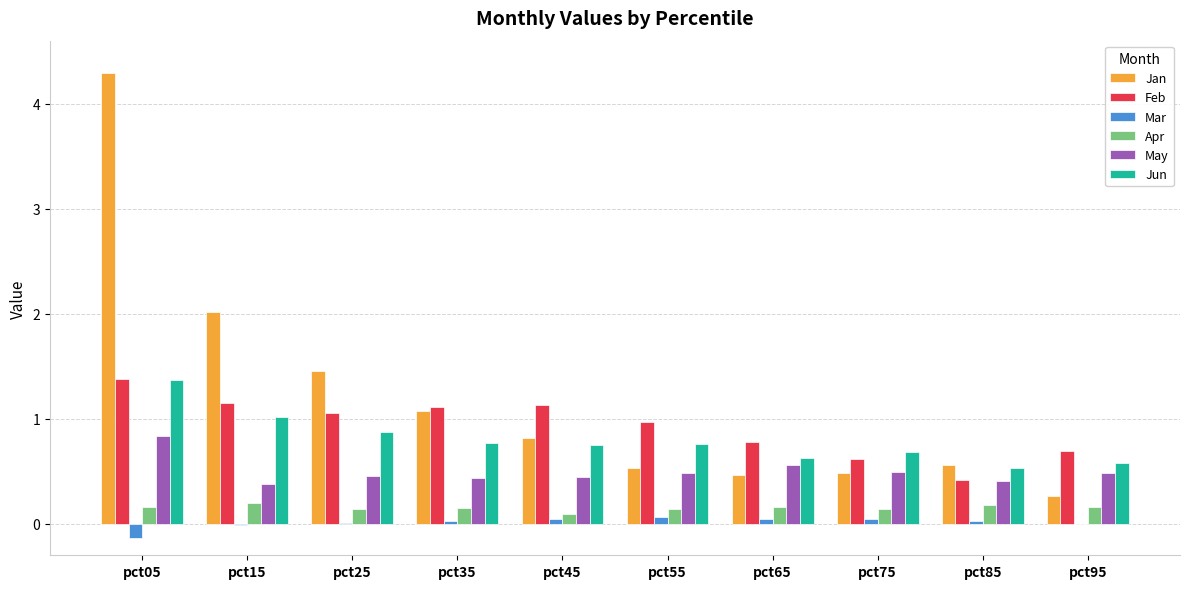

What is the sum of all Jun values?

8.0